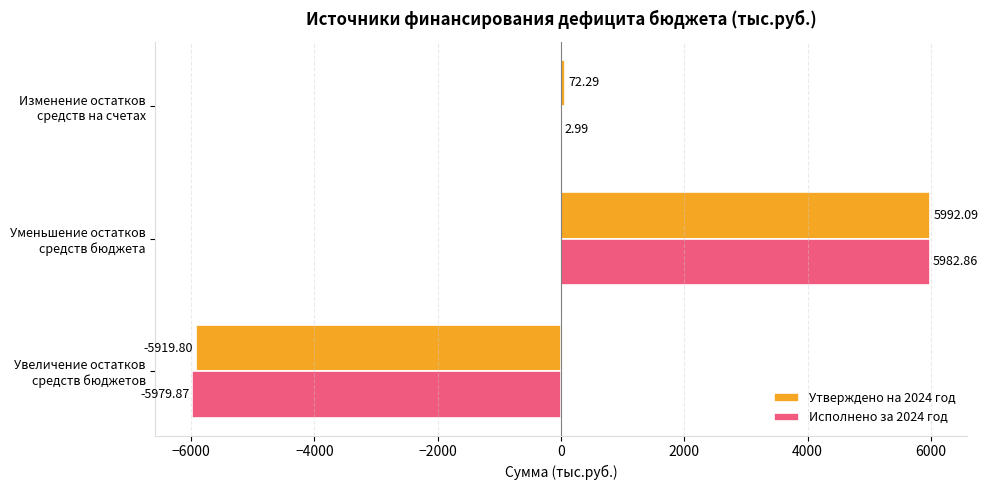

Which series has the largest total across all categories?

Утверждено на 2024 год